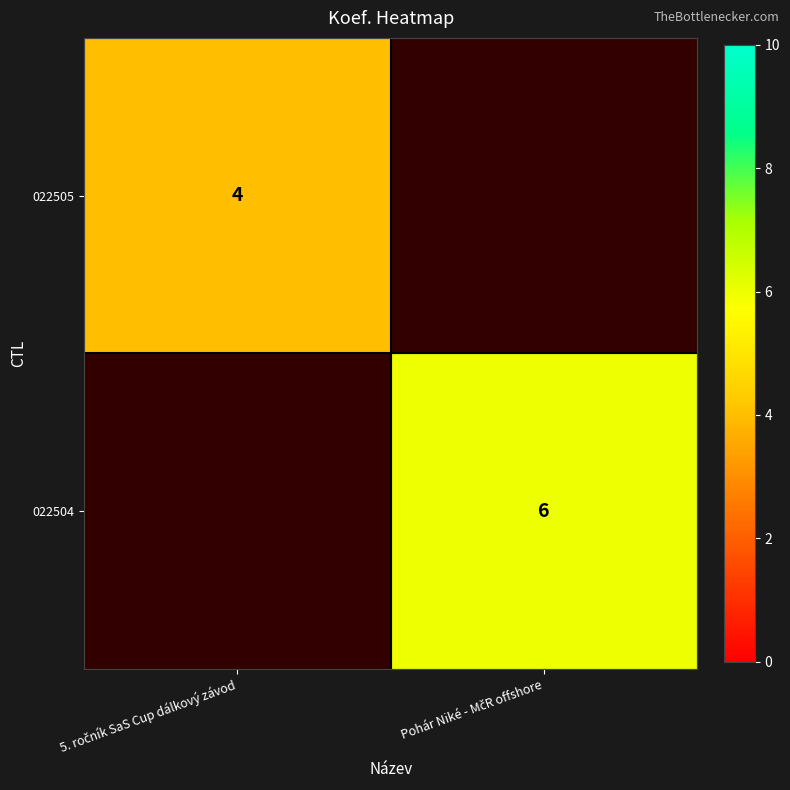

The 022505 series shows 4.0 at 5. ročník SaS Cup dálkový závod. True or false?

True